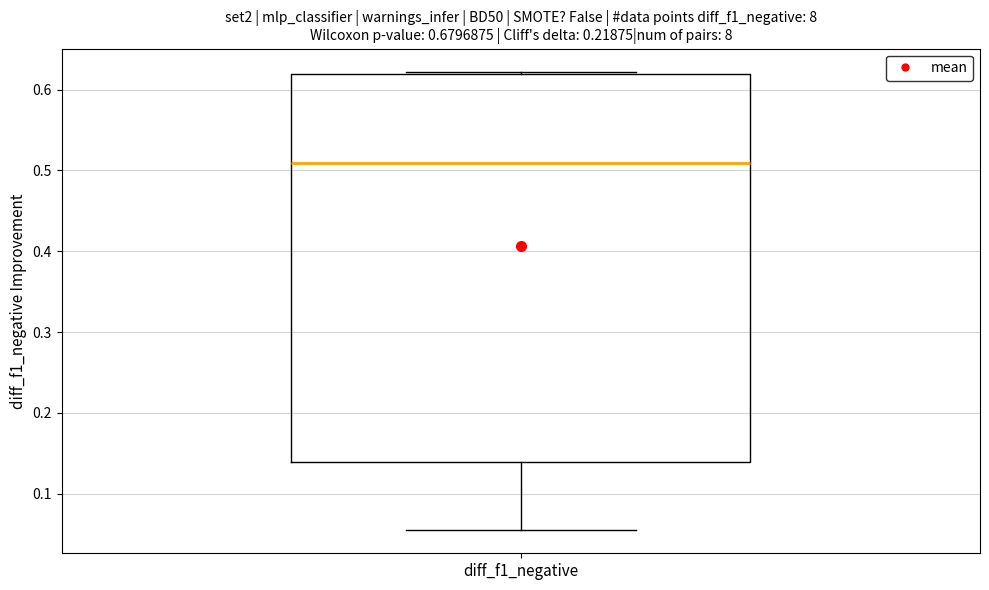

Read this box plot against the y-axis: the position of the median line, the range covered by the box, and the ends of both whiskers. The values are not printed on the chart, so give them approximately, as read against the axis.

median 0.51, box 0.14 to 0.62, whiskers 0.05 to 0.62